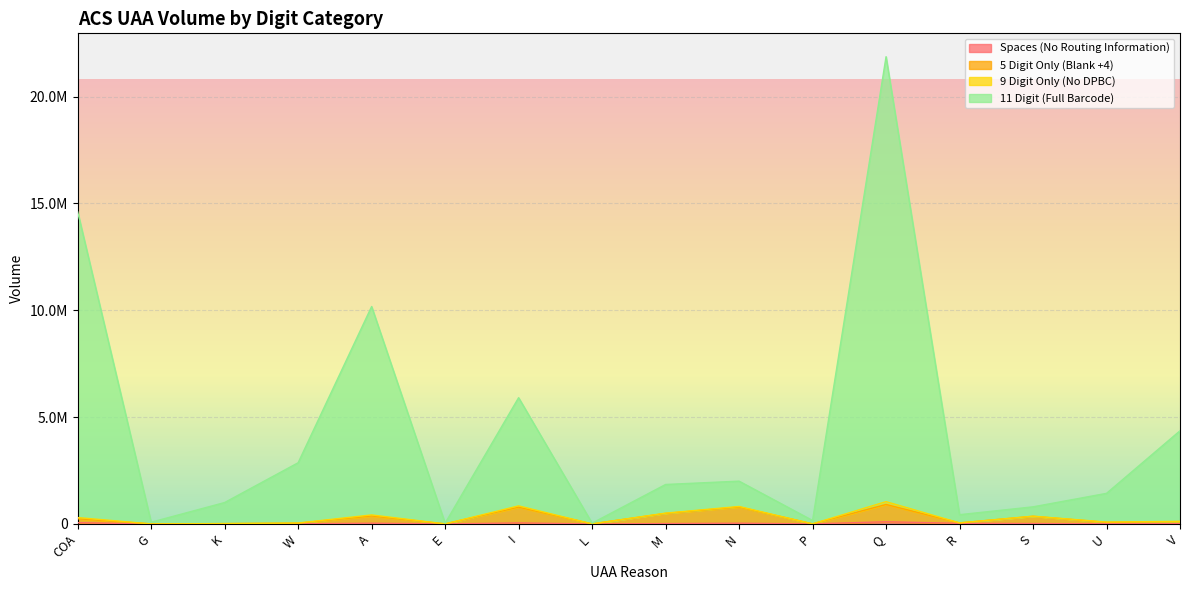

What is the label of the 5th point from the right?

Q